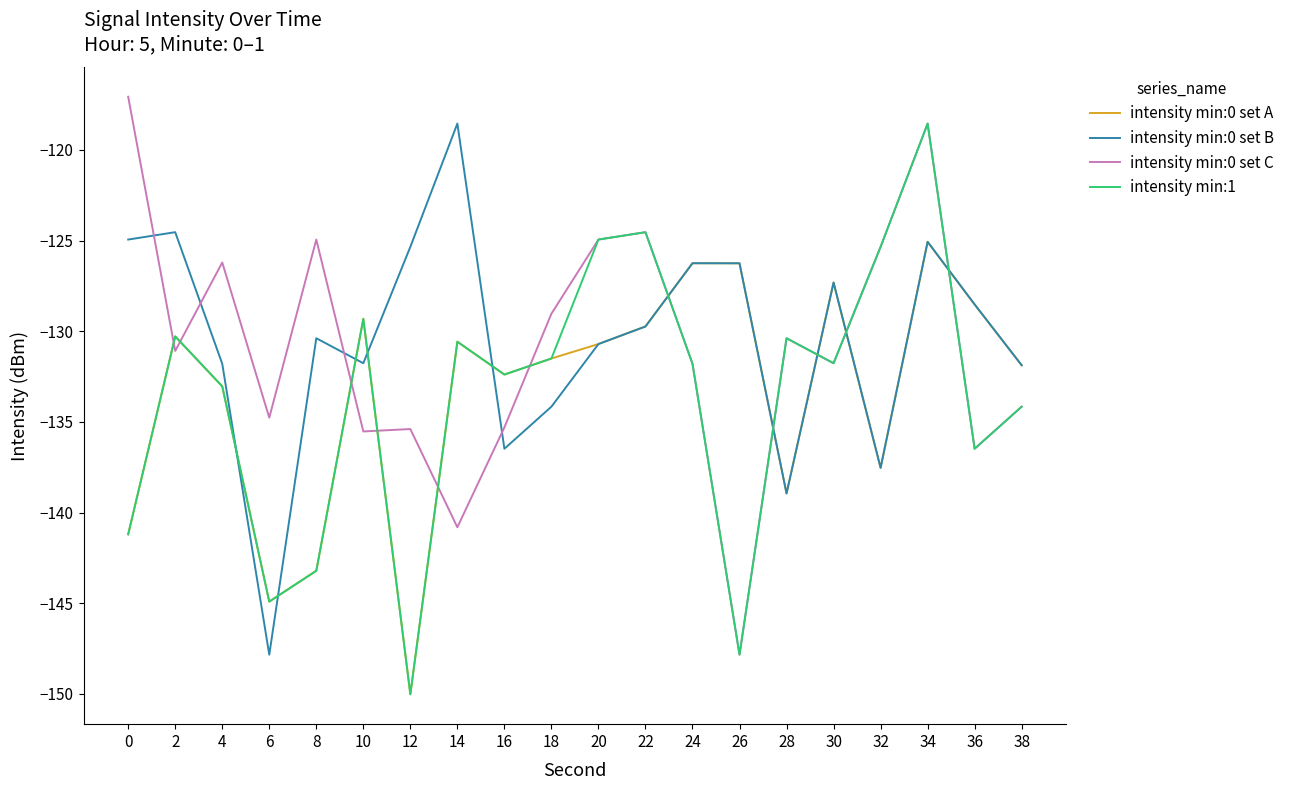

Which series ends up on top after the final intersection of intensity min:1 and intensity min:0 set A?

intensity min:0 set A